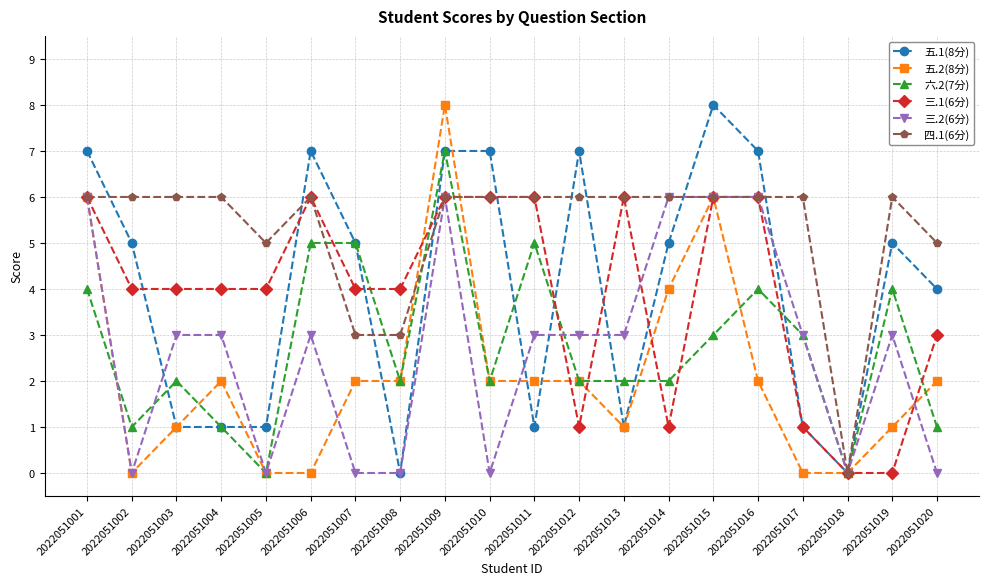

What is the difference between the highest and lowest values at 2022051007?

5